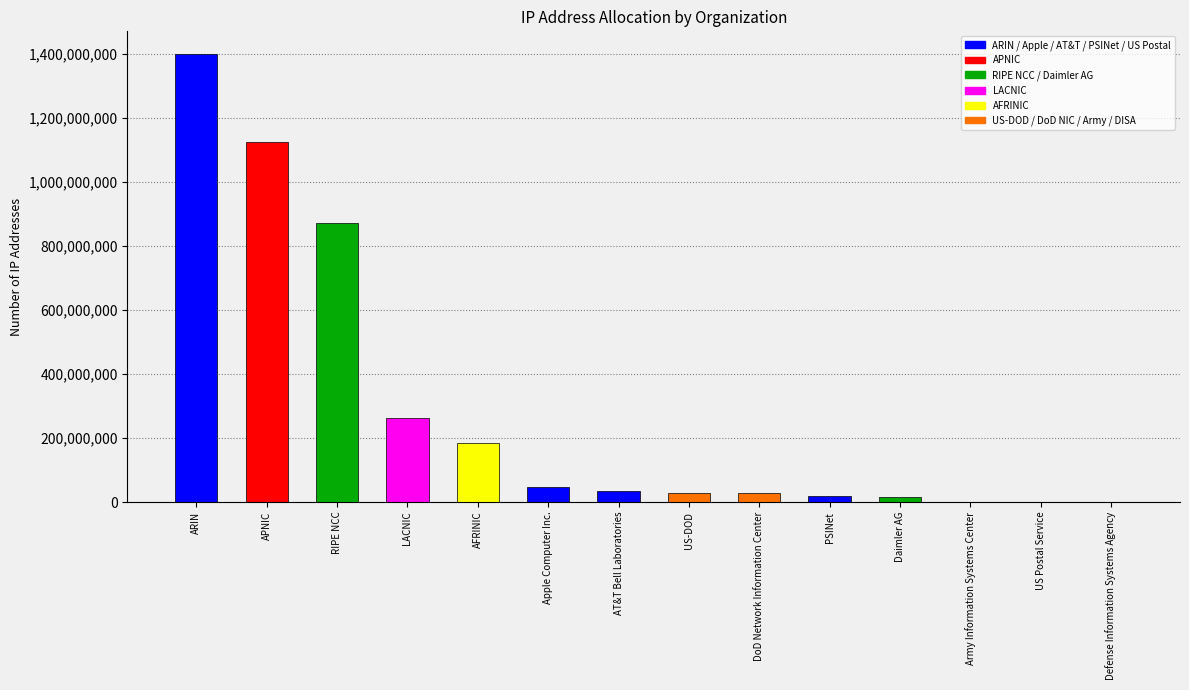

What value does the data have at Army Information Systems Center?

642816